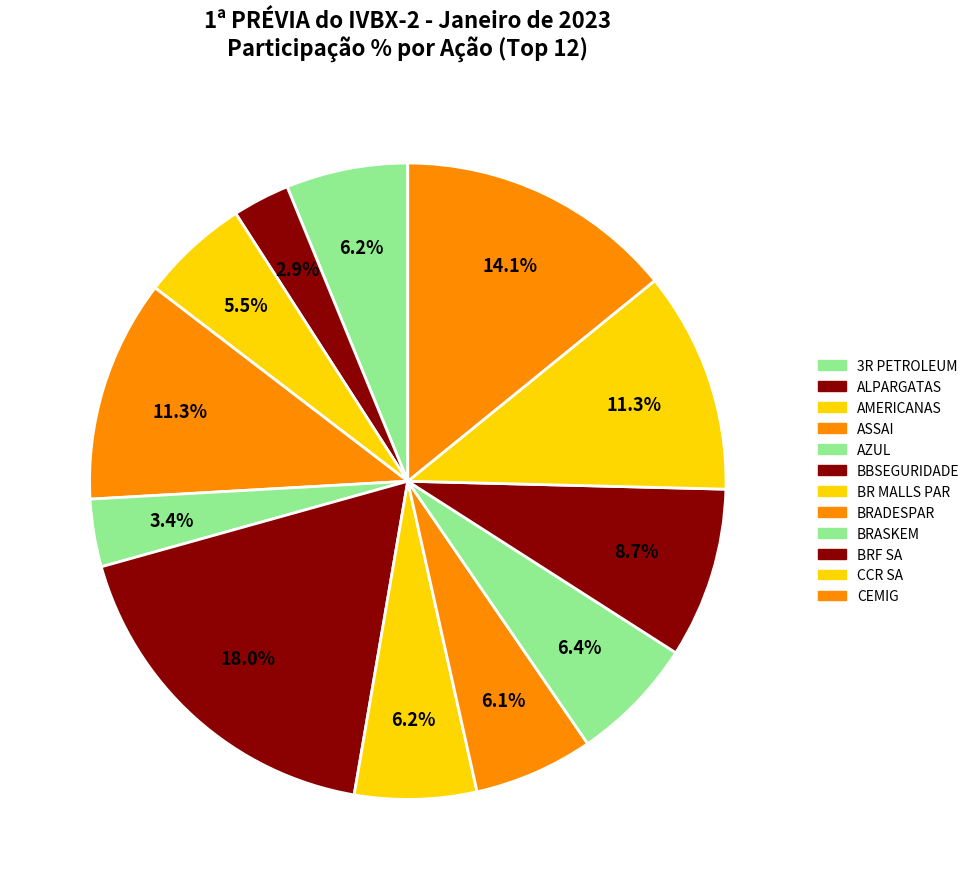

The 3R PETROLEUM slice represents 16% of the pie. True or false?

False